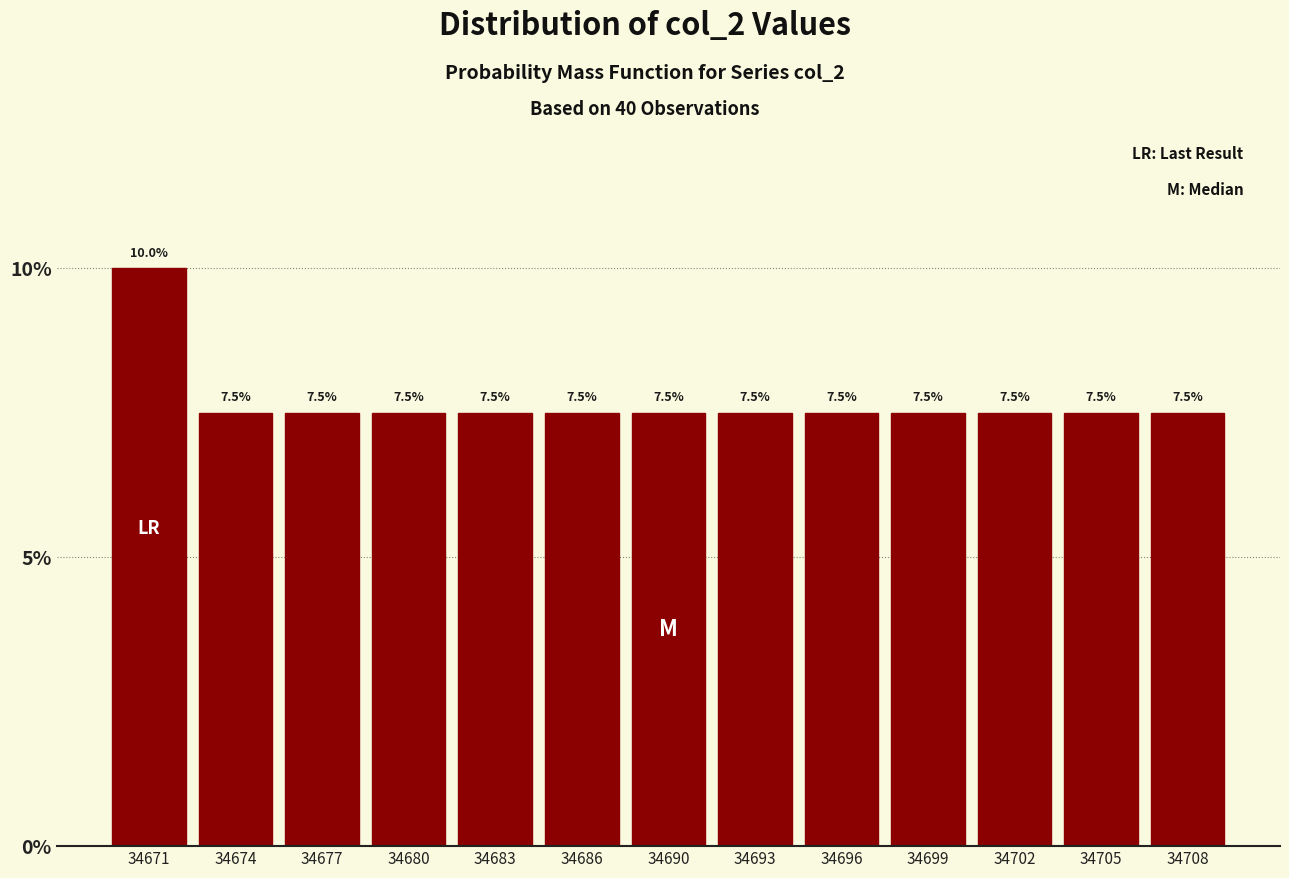

Reading left to right, transcribe all the data shown in this chart.

34671=10.0	34674=7.5	34677=7.5	34680=7.5	34683=7.5	34686=7.5	34690=7.5	34693=7.5	34696=7.5	34699=7.5	34702=7.5	34705=7.5	34708=7.5